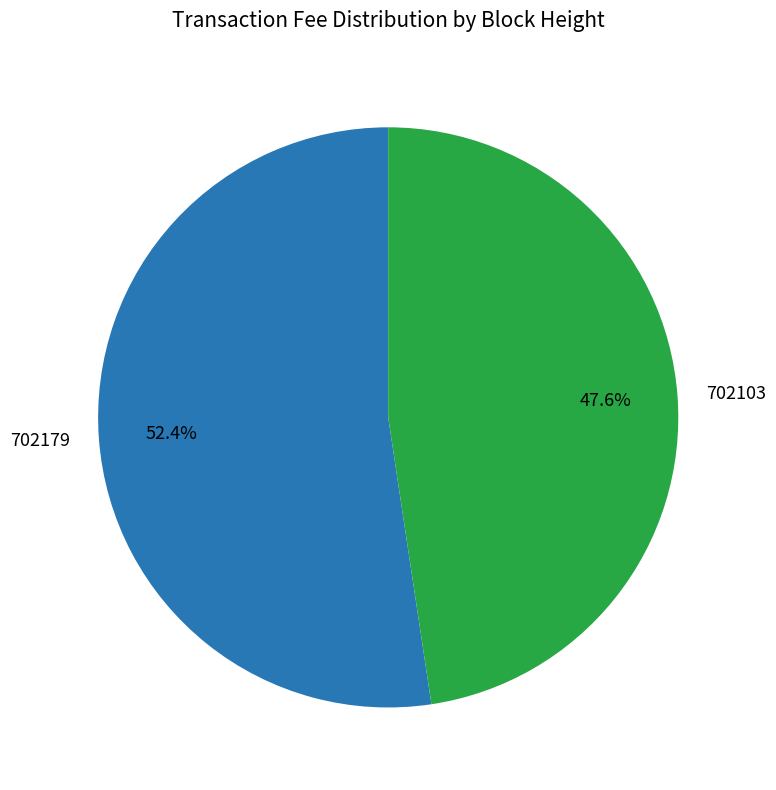

What is the majority slice?

702179